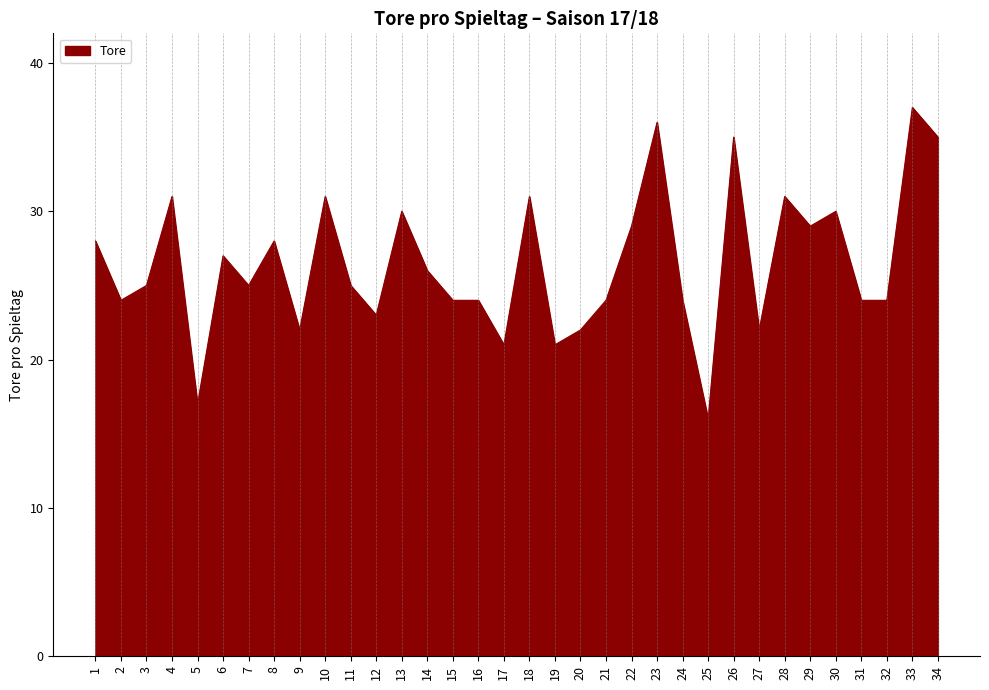

True or false: the data shows 5 at 25.

False